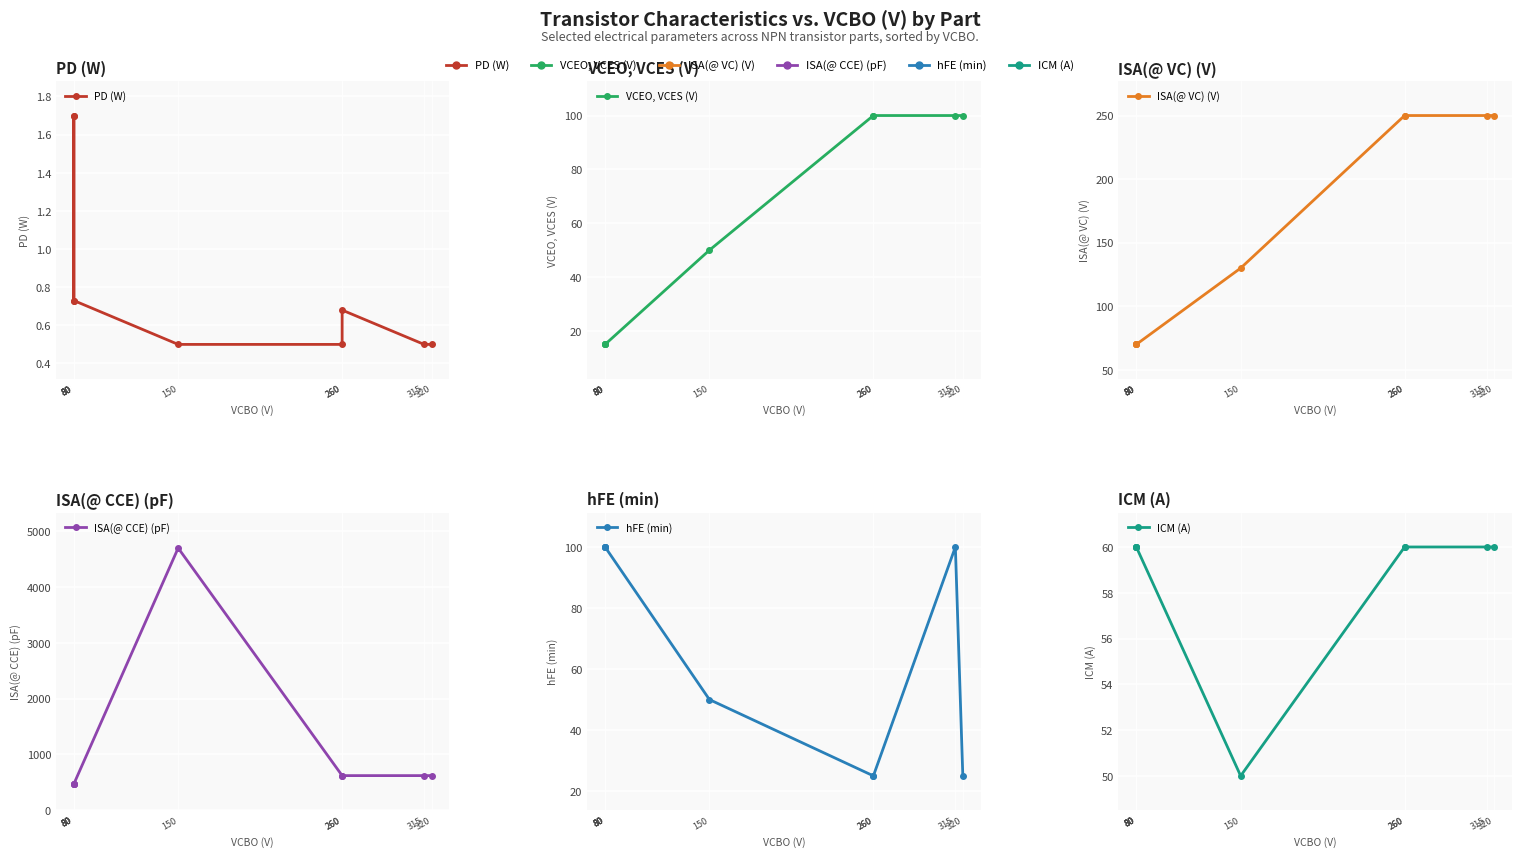

What is the total value across all series at 80?

715.7